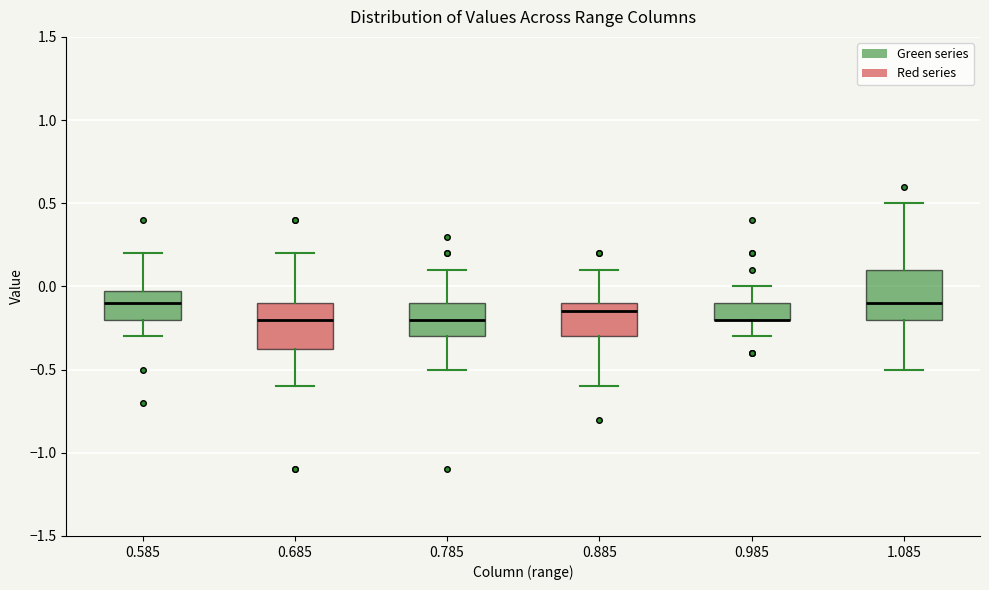

Reading left to right, transcribe this box plot: for each box, give where its median line is, the range the box spans, and where its two whiskers end, as read against the y-axis. The values are not printed on the chart, so give them approximately, as read against the axis.

0.585: median -0.10, box -0.20 to 0.00, whiskers -0.30 to 0.20
0.685: median -0.20, box -0.35 to -0.10, whiskers -0.60 to 0.20
0.785: median -0.20, box -0.30 to -0.10, whiskers -0.50 to 0.10
0.885: median -0.15, box -0.30 to -0.10, whiskers -0.60 to 0.10
0.985: median -0.20 (drawn on the box's lower edge), box -0.20 to -0.10, whiskers -0.30 to 0.00
1.085: median -0.10, box -0.20 to 0.10, whiskers -0.50 to 0.50